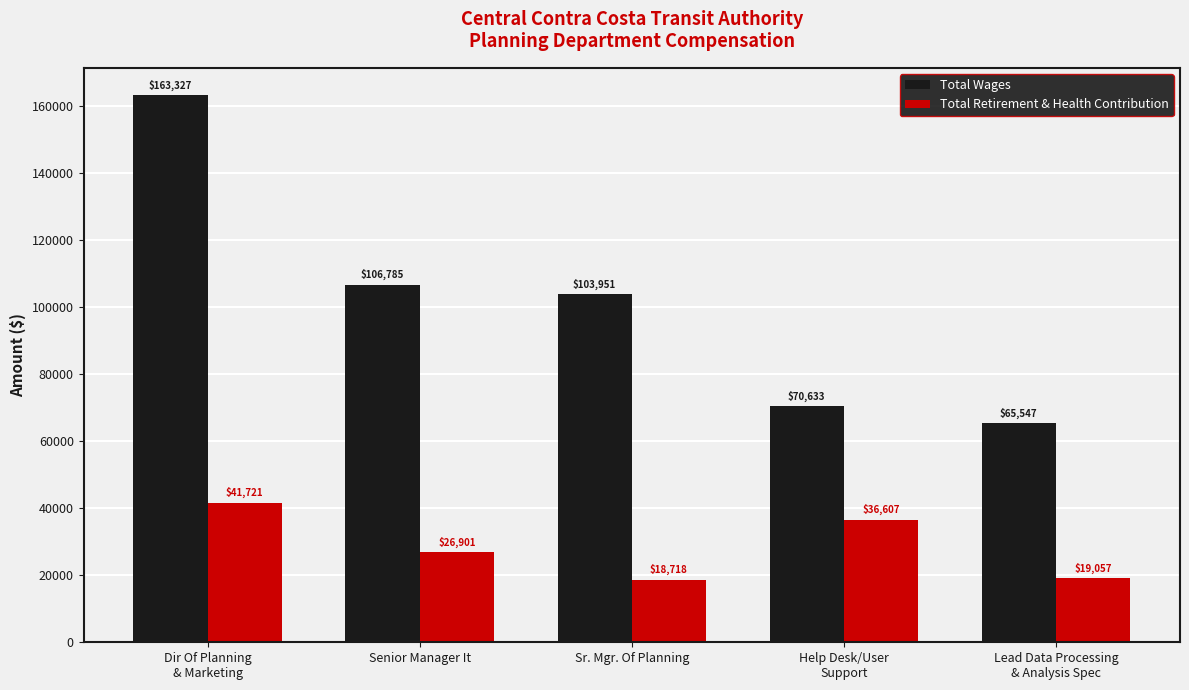

List the series in order of their overall mean, highest first.

Total Wages, Total Retirement & Health Contribution